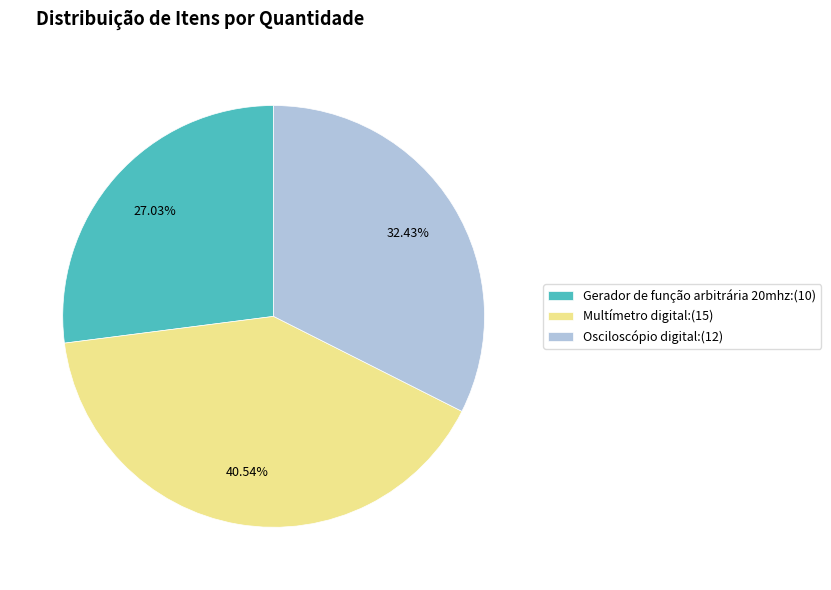

True or false: Gerador de função arbitrária 20mhz accounts for 14% of the total.

False